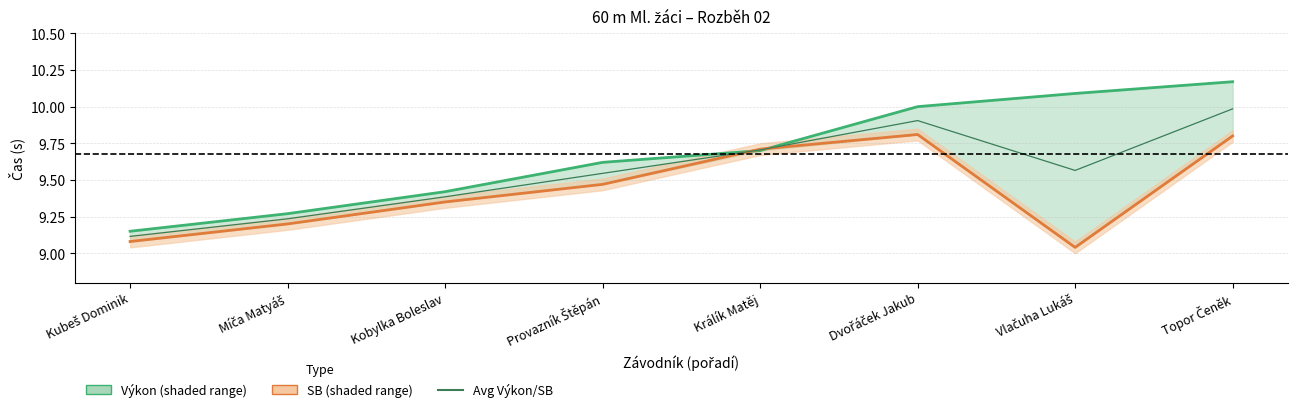

True or false: SB has more than 2 interior local peaks.

False